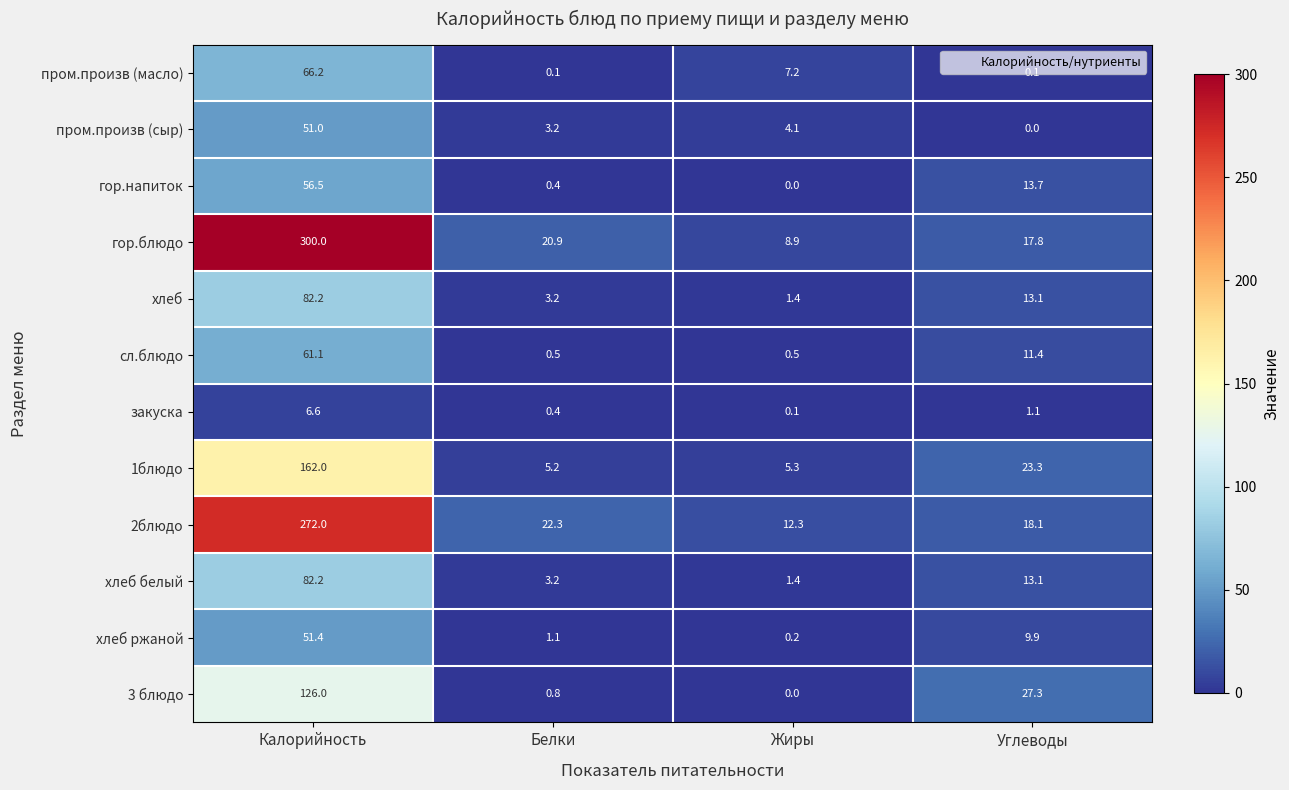

What is the difference between the maximum and second lowest values in the хлеб series?

79.0